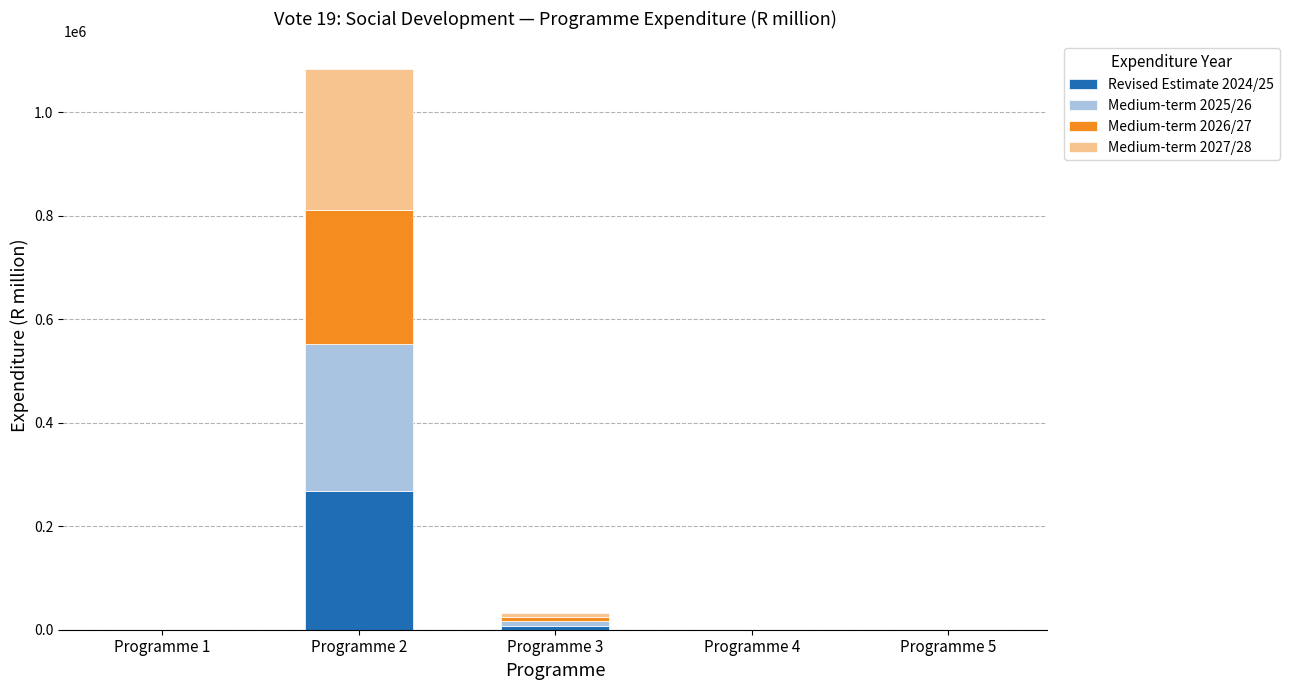

What is the maximum value for Revised Estimate 2024/25?

267326.6